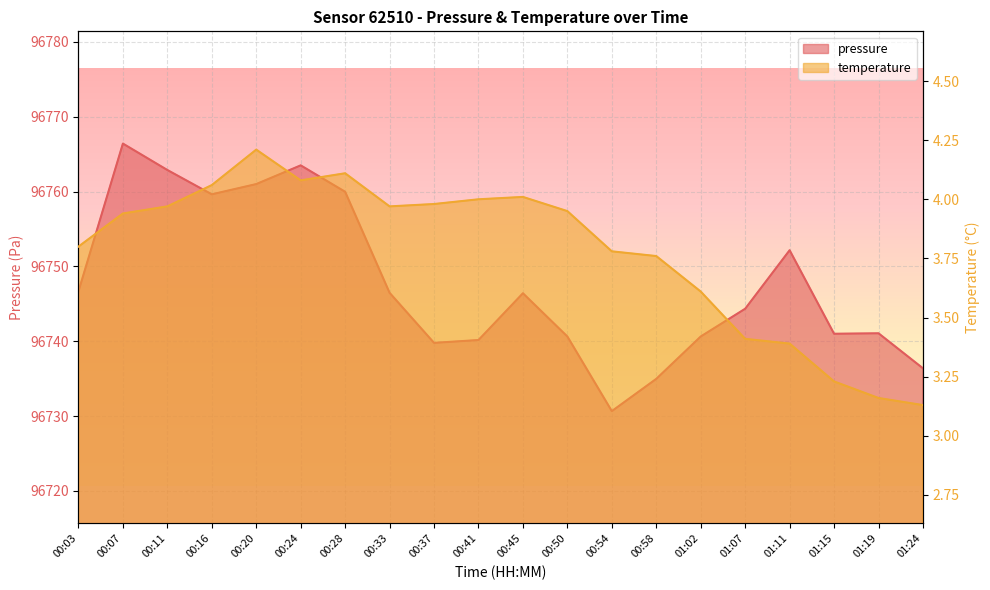

What position from the left is 01:24?

20